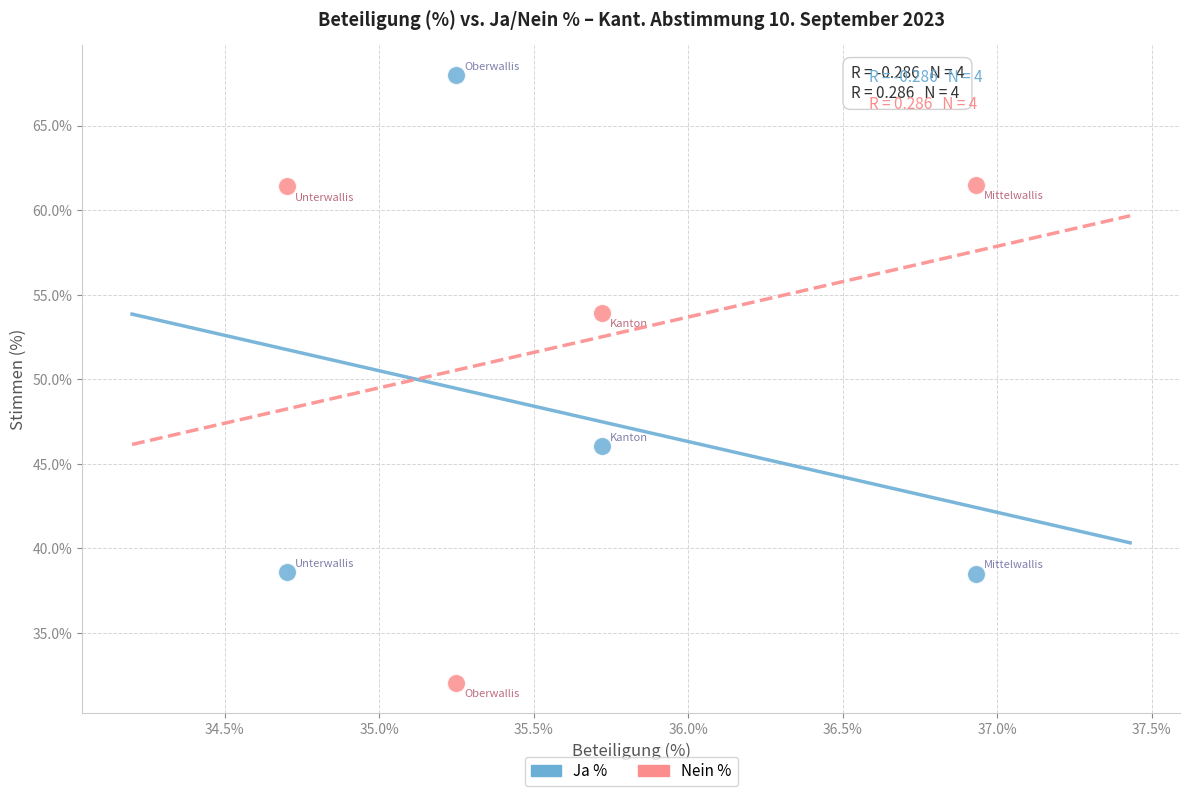

Which series contains the highest Y value?

Ja %